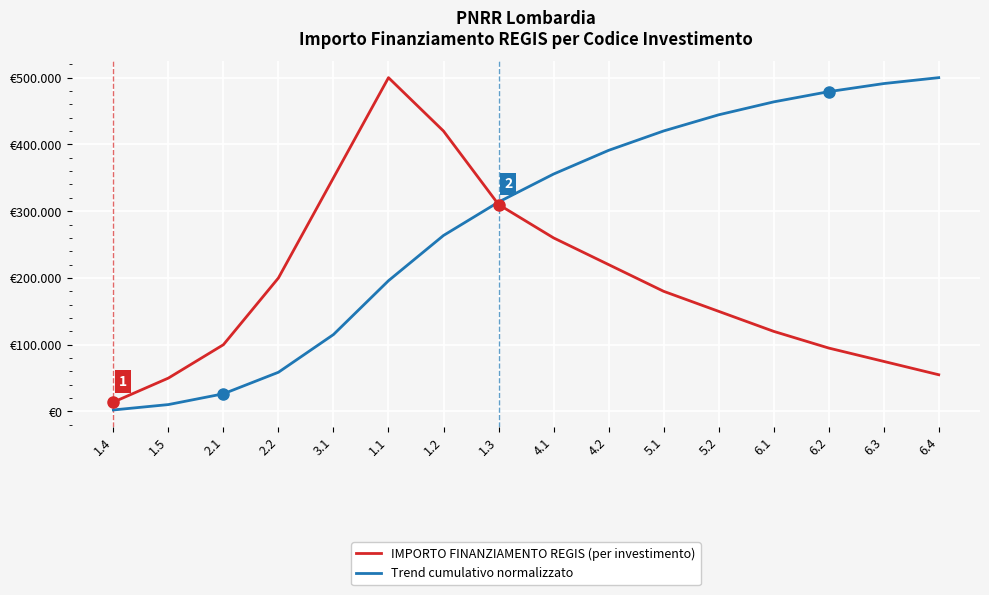

What are all the series names shown in the legend?

IMPORTO FINANZIAMENTO REGIS (per investimento), Trend cumulativo normalizzato